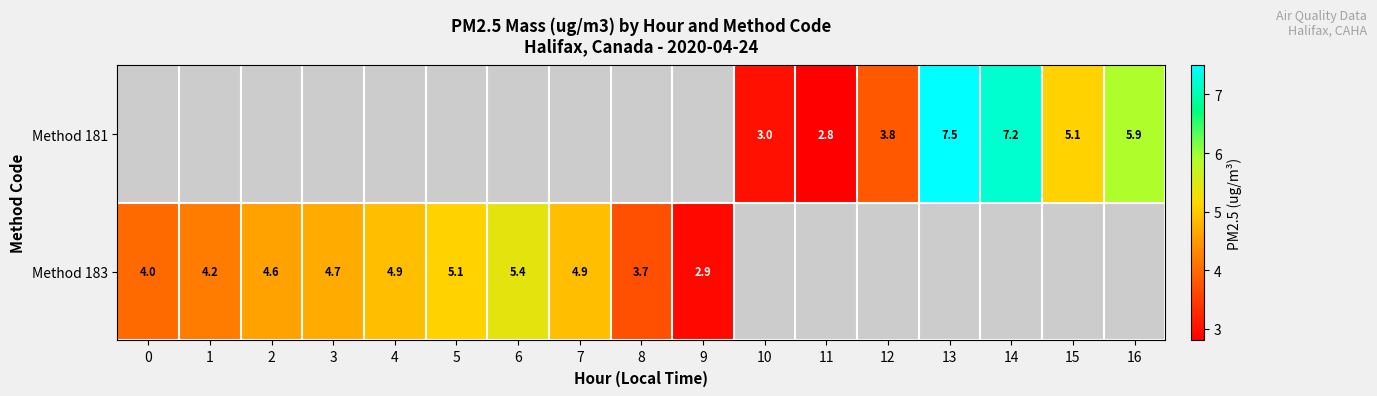

What is the sum of the Method 181 values at 10 and 15?

8.1